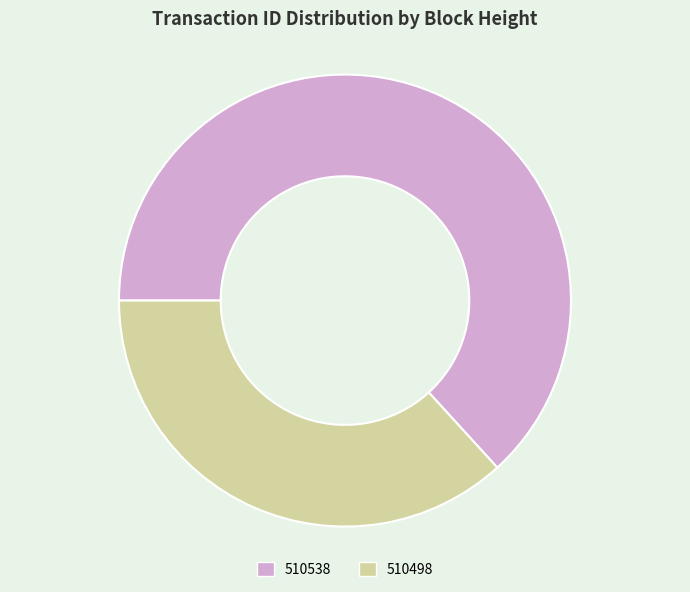

Combined, do 510498 and 510538 account for over 50%?

Yes